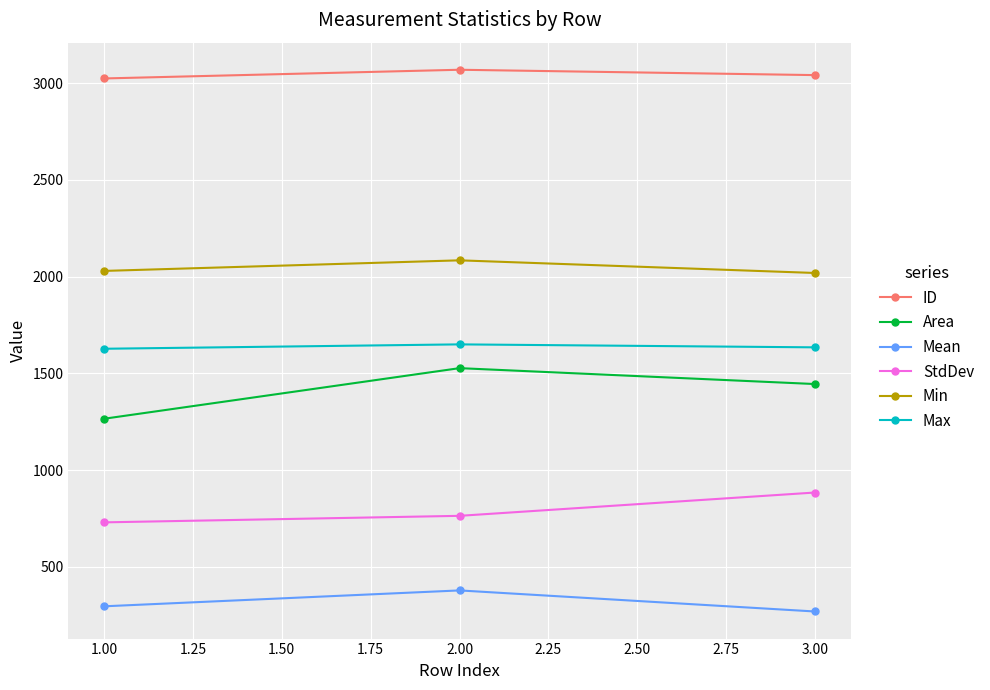

What is the greatest value displayed?

3068.7